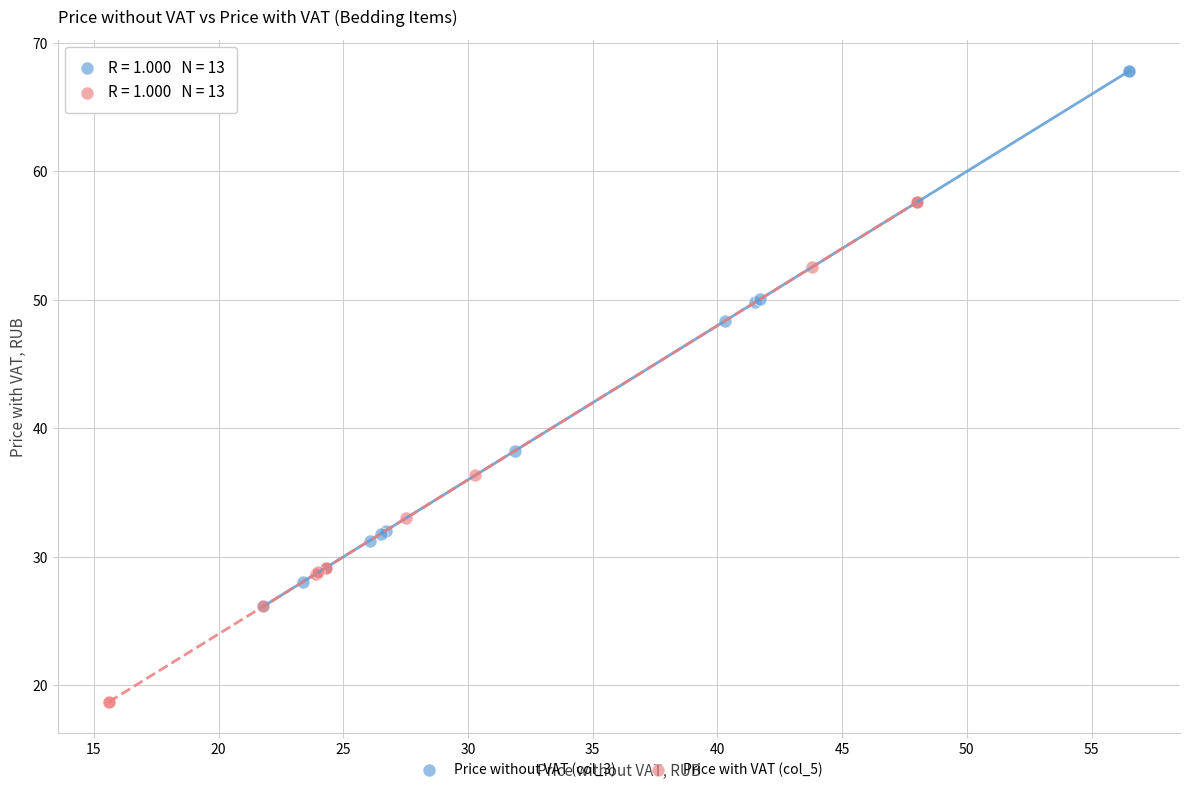

Which series contains the highest Y value?

Price without VAT (col_3)